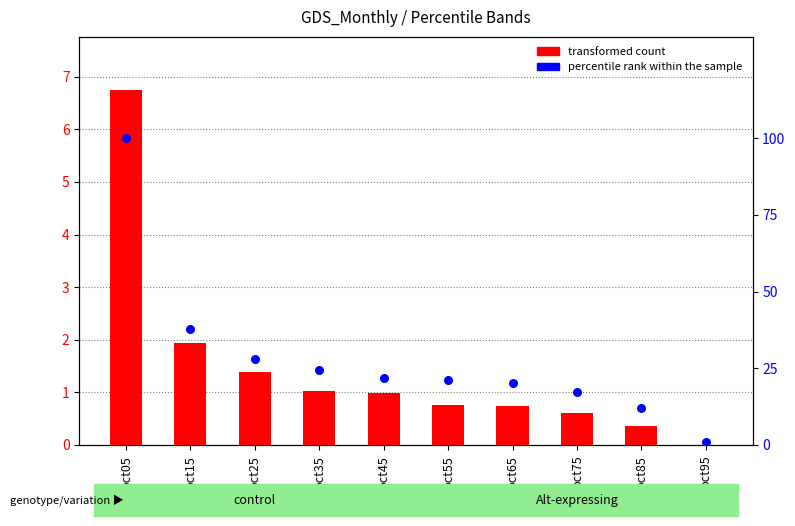

At which category is the sum across all series the highest?

pct05